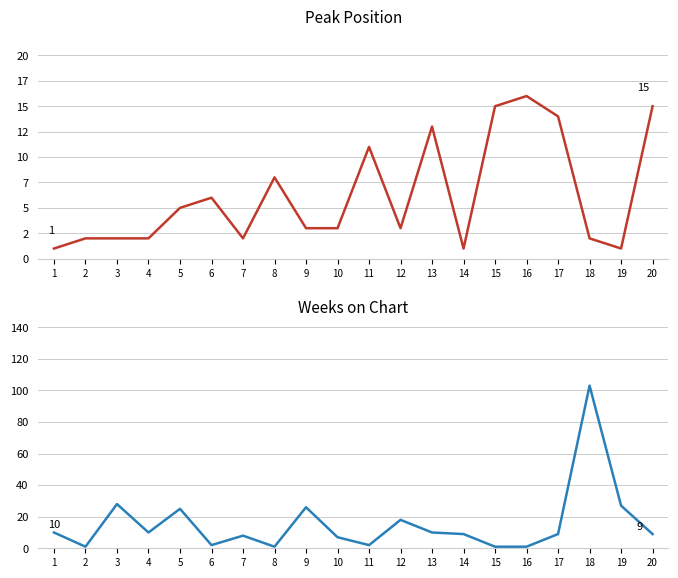

Is the value of Weeks on Chart at 20 greater than the value of Peak Position at 15?

No